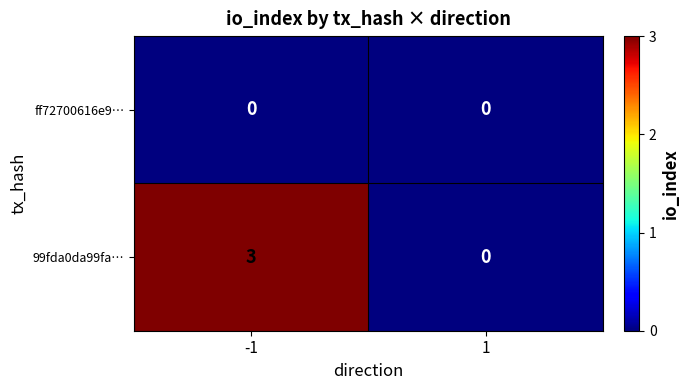

Which series has the largest total across all categories?

99fda0da99fa…